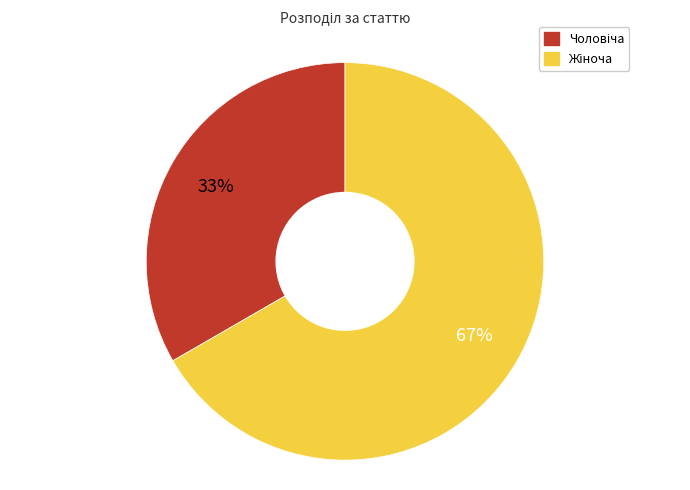

To the nearest percent, what is the average slice percentage?

50%